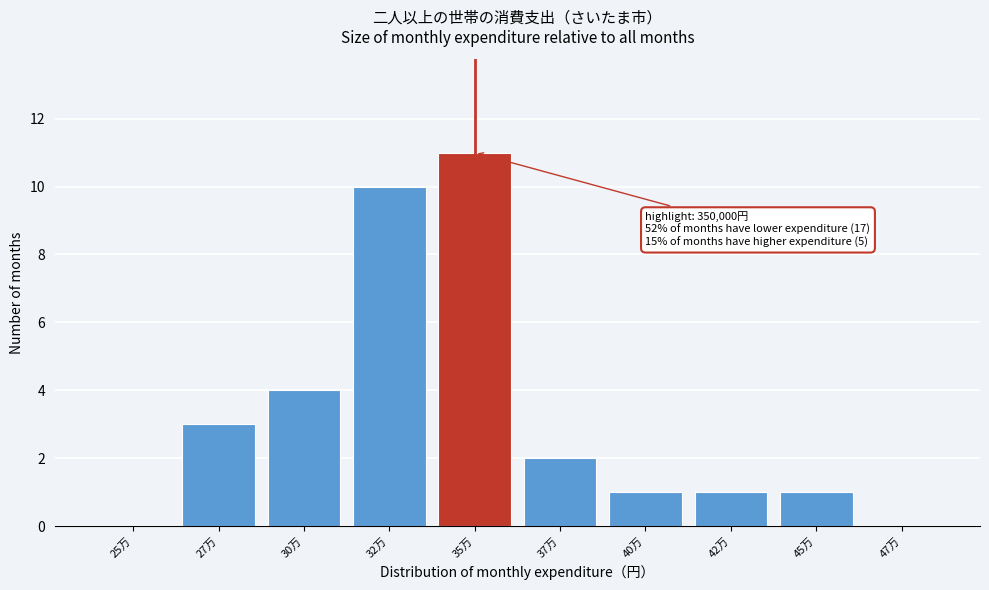

Reading left to right, what are all the values shown in this chart?

25万=0	27万=3	30万=4	32万=10	35万=11	37万=2	40万=1	42万=1	45万=1	47万=0